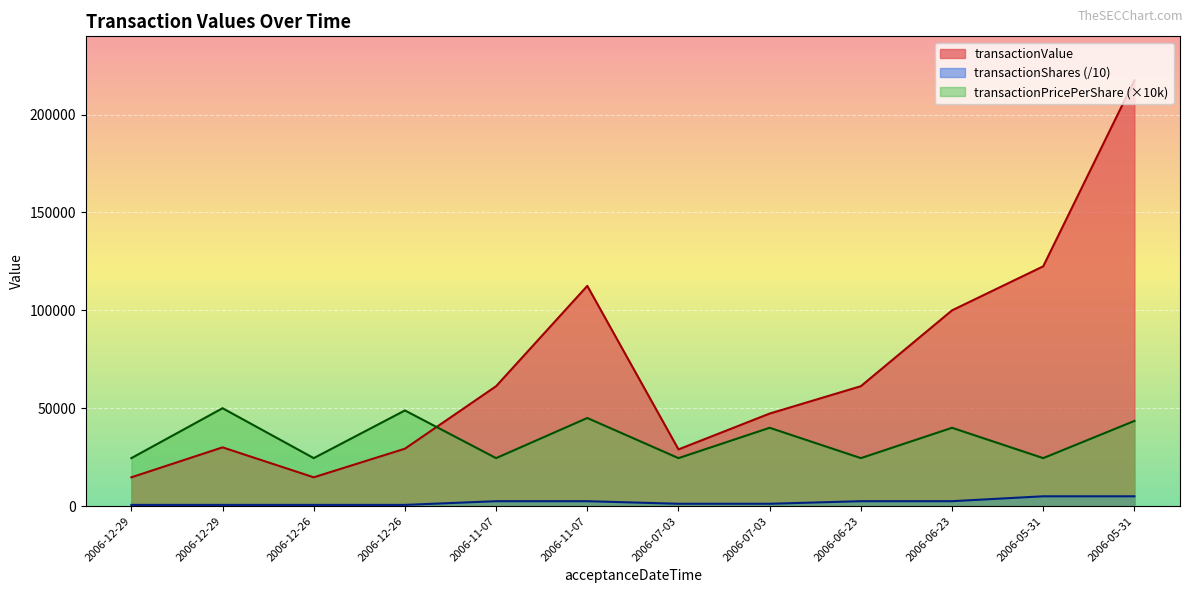

True or false: transactionShares has more than 2 points higher than both neighbors.

False